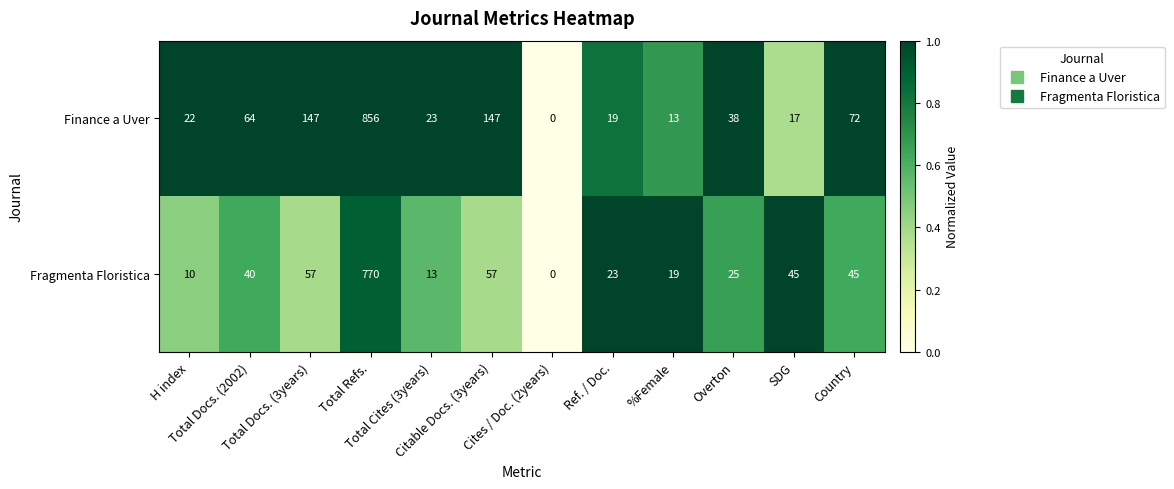

What is the difference between the second highest and minimum values in the Fragmenta Floristica series?

57